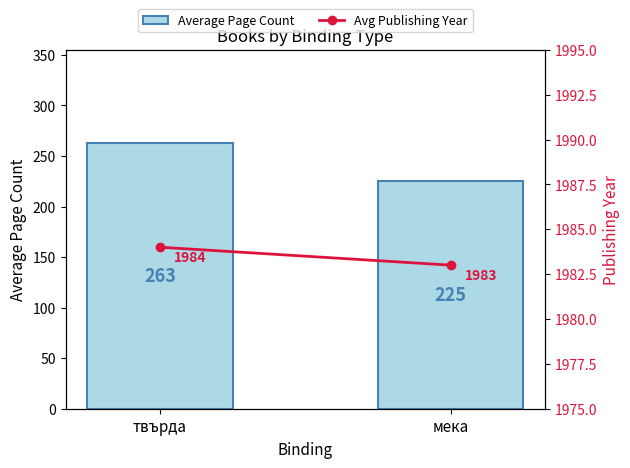

Between мека and твърда, which is larger?

твърда